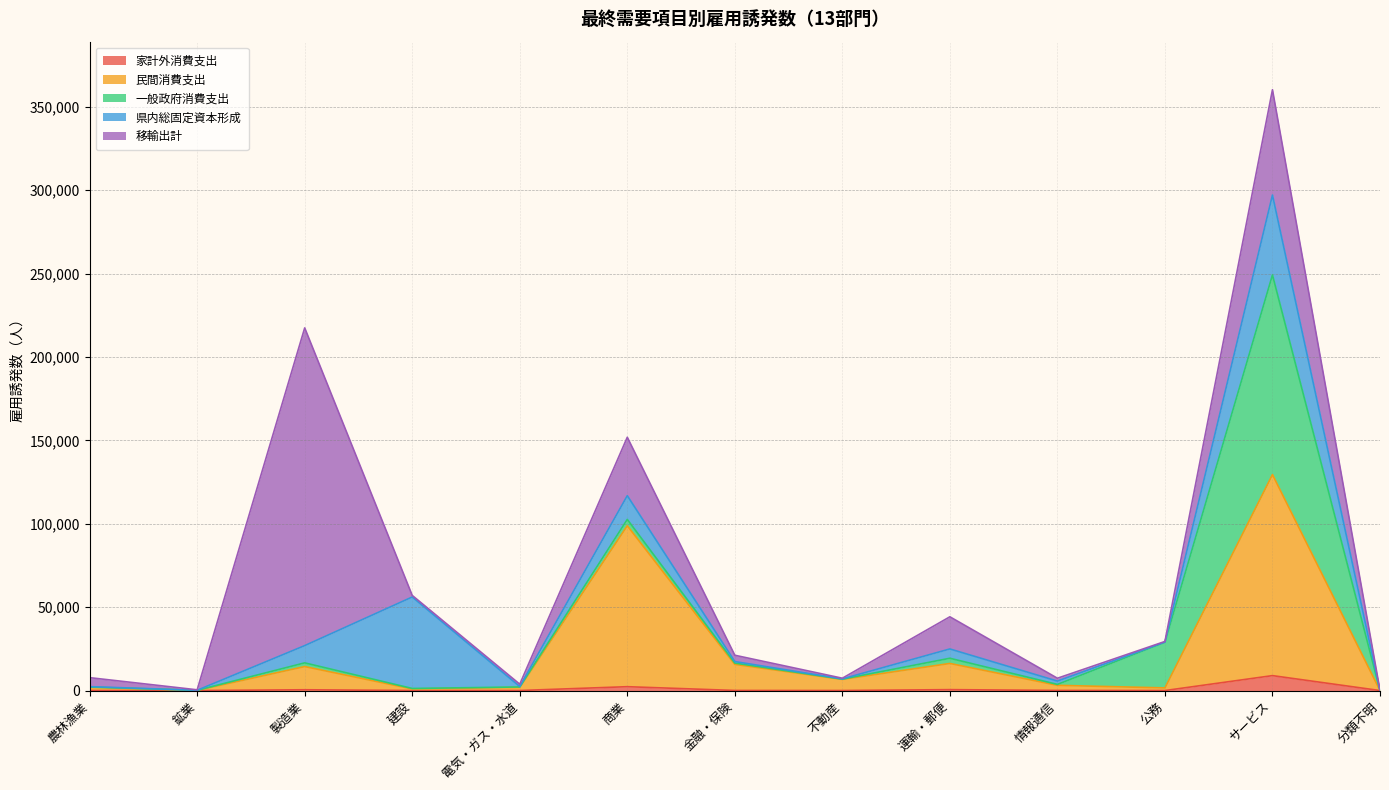

Where do 一般政府消費支出 and 移輸出計 first cross each other?

情報通信 and 公務